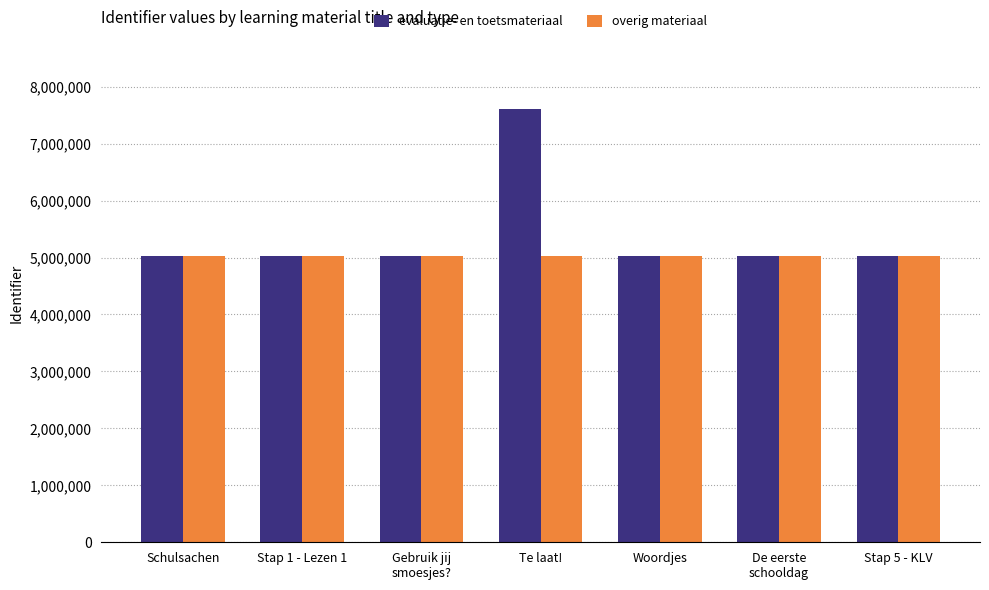

Which series has the largest range (max minus min)?

evaluatie- en toetsmateriaal